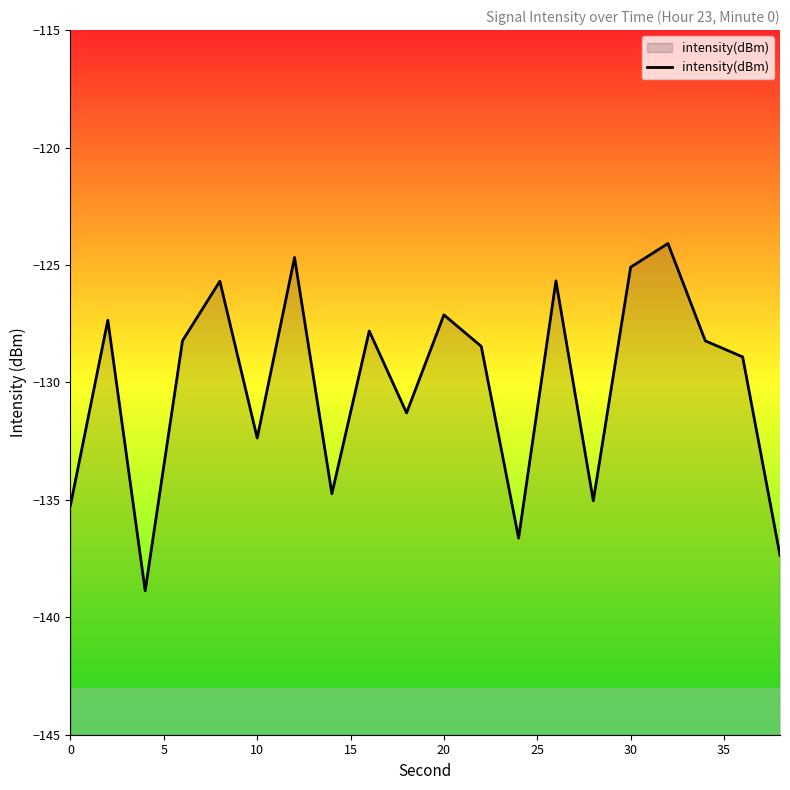

Does the chart display data point markers on the line(s)?

No